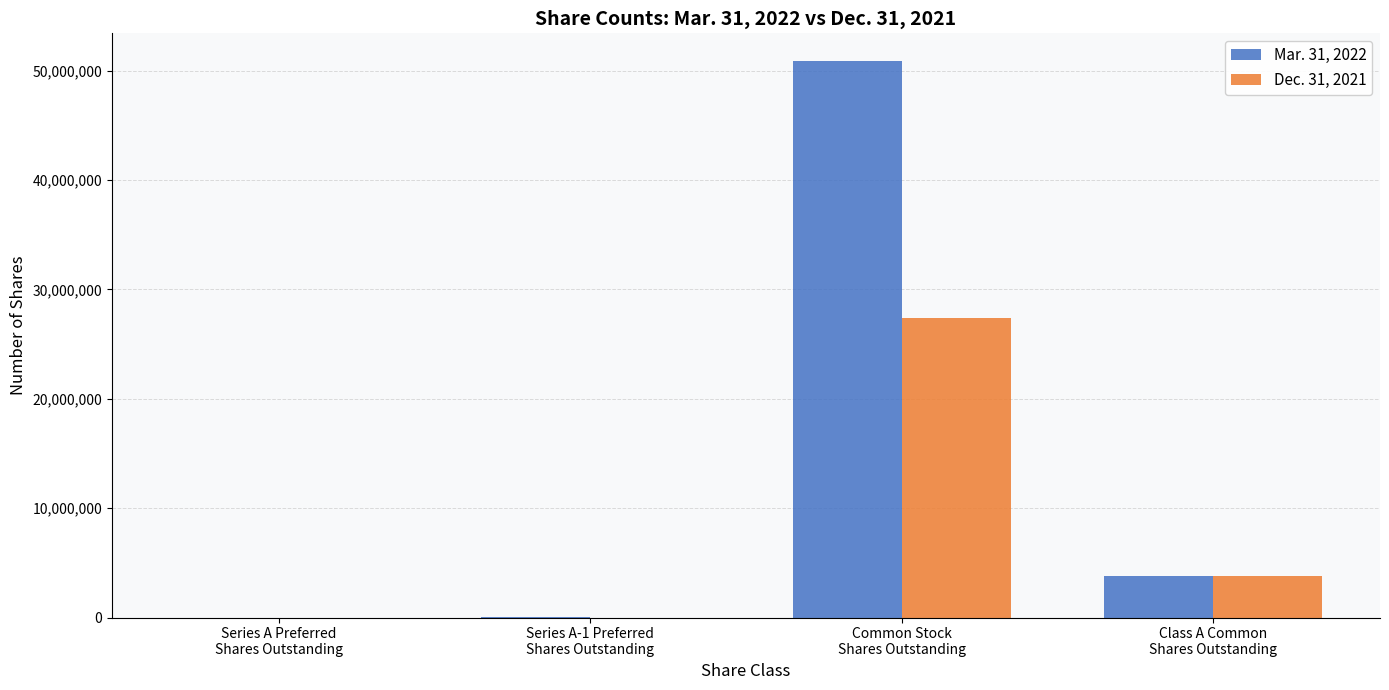

True or false: Dec. 31, 2021 has a value of 5869474 at Class A Common
Shares Outstanding.

False